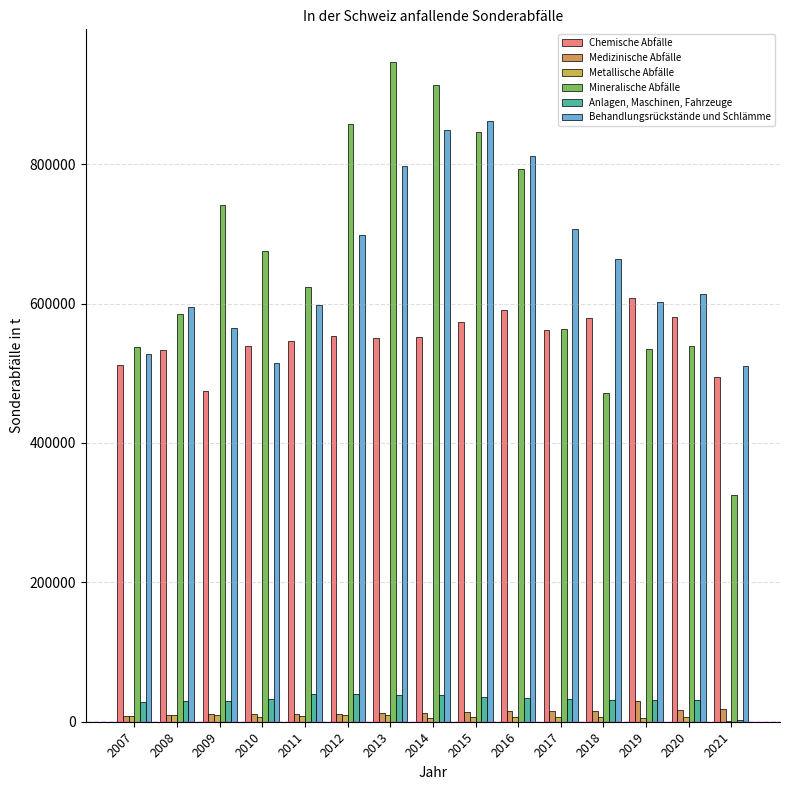

Which category has the lowest value across all series?

2021